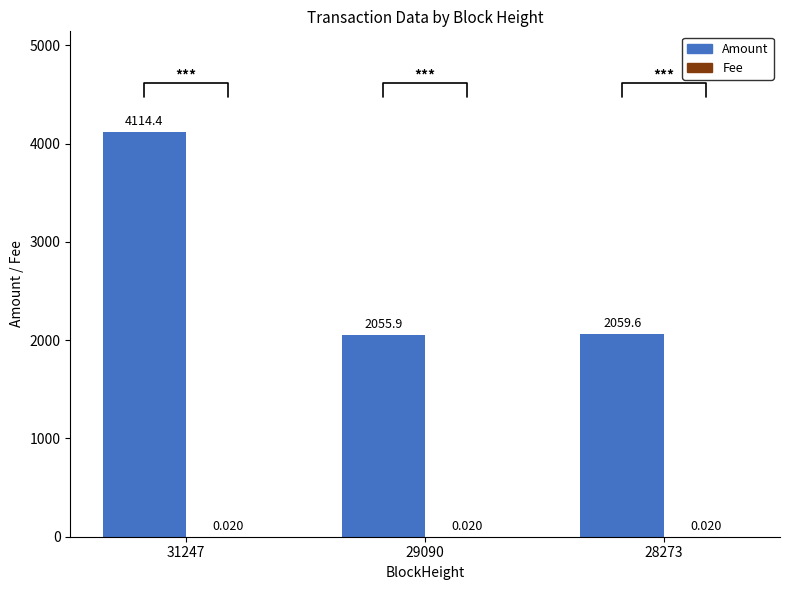

Between 31247 and 29090, which series saw the biggest shift?

Amount